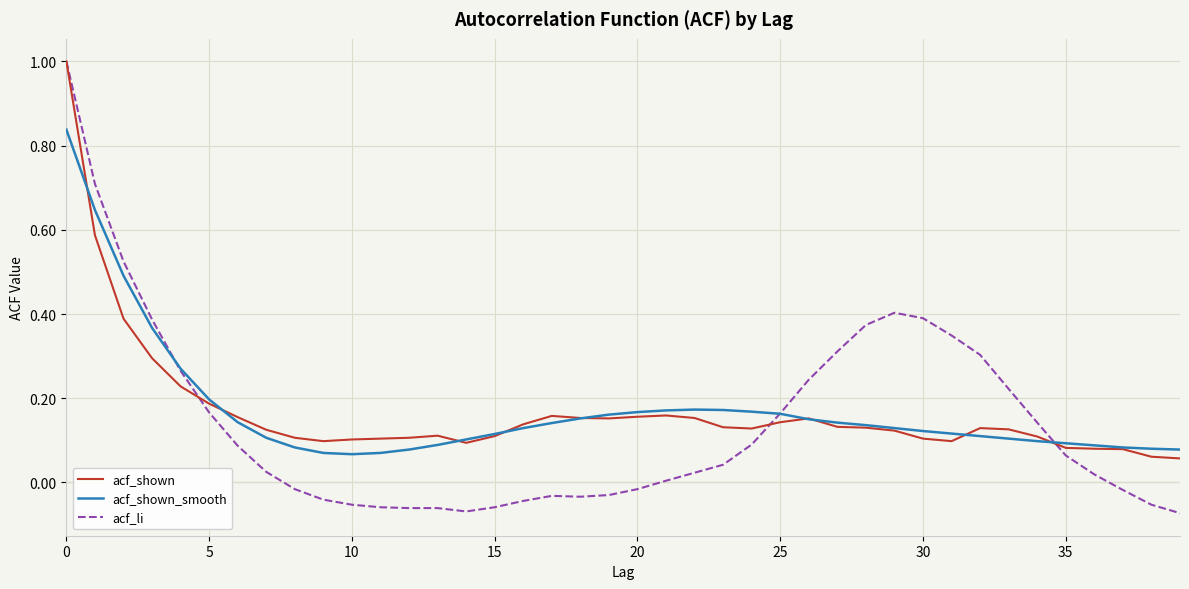

Which series has the largest range (max minus min)?

acf_li